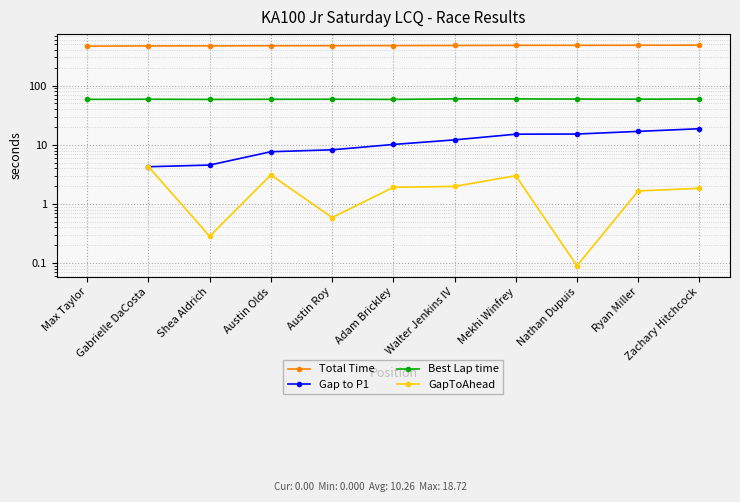

What are all the series names shown in the legend?

Total Time, Gap to P1, Best Lap time, GapToAhead